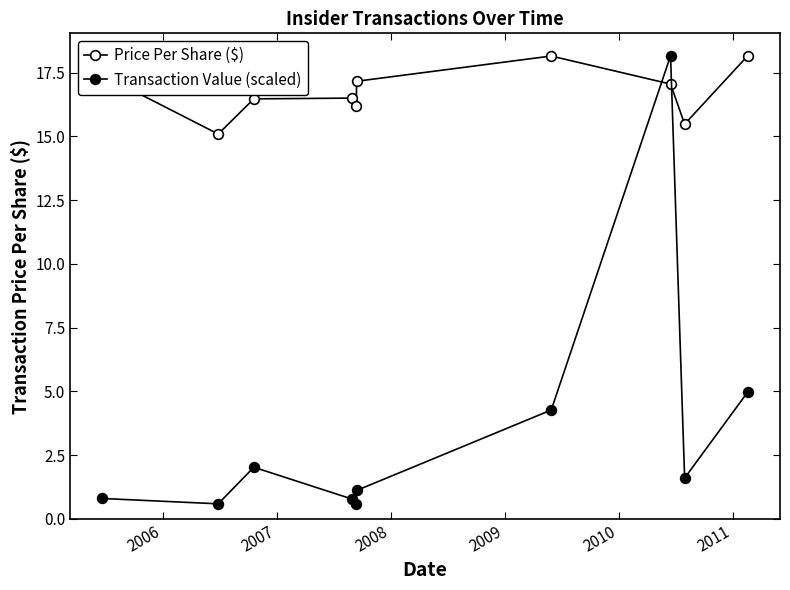

At which category does Transaction Value (scaled) reach its first local valley?

2006